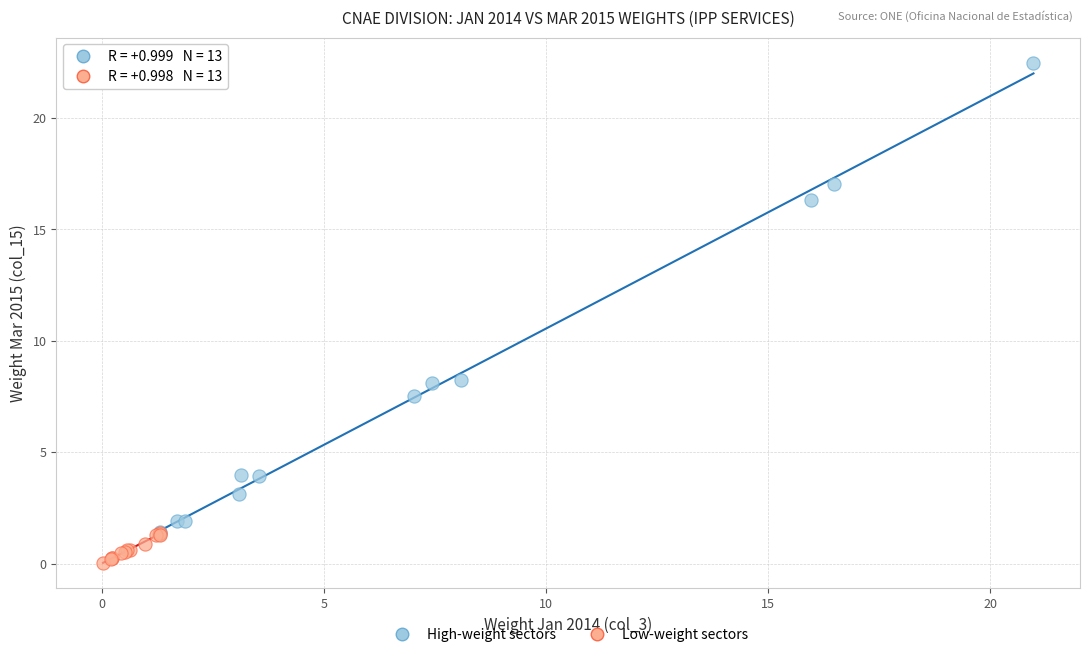

Which series contains the lowest Y value?

Low-weight sectors